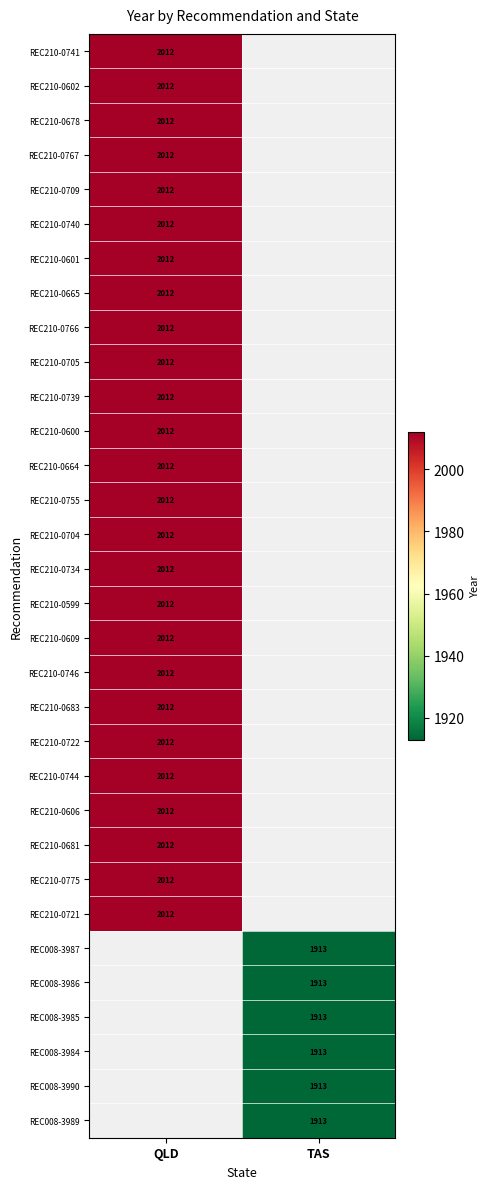

Is it true that REC210-0744 equals 2012 at QLD?

True